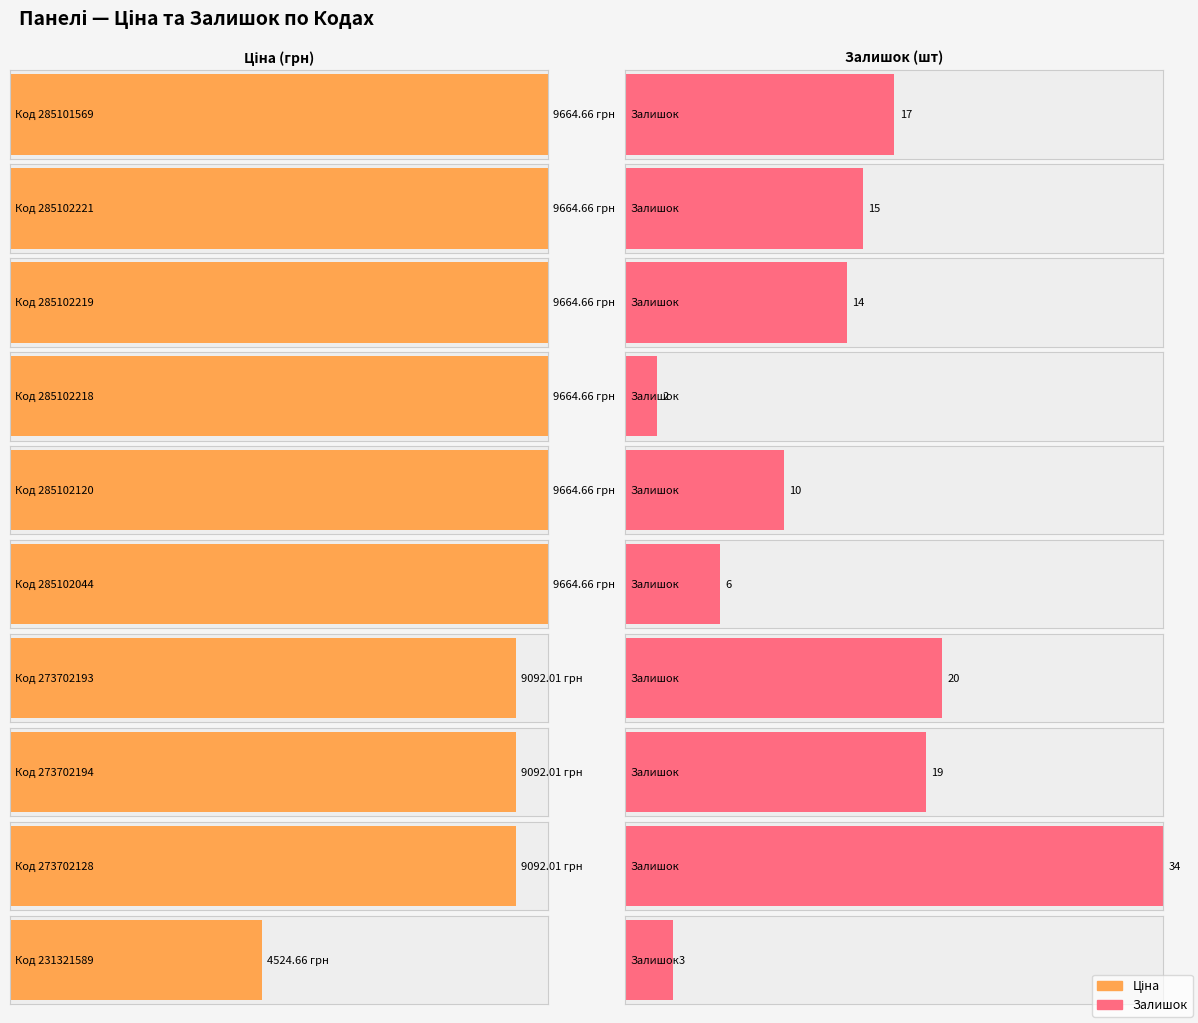

Are the bars horizontal?

Yes